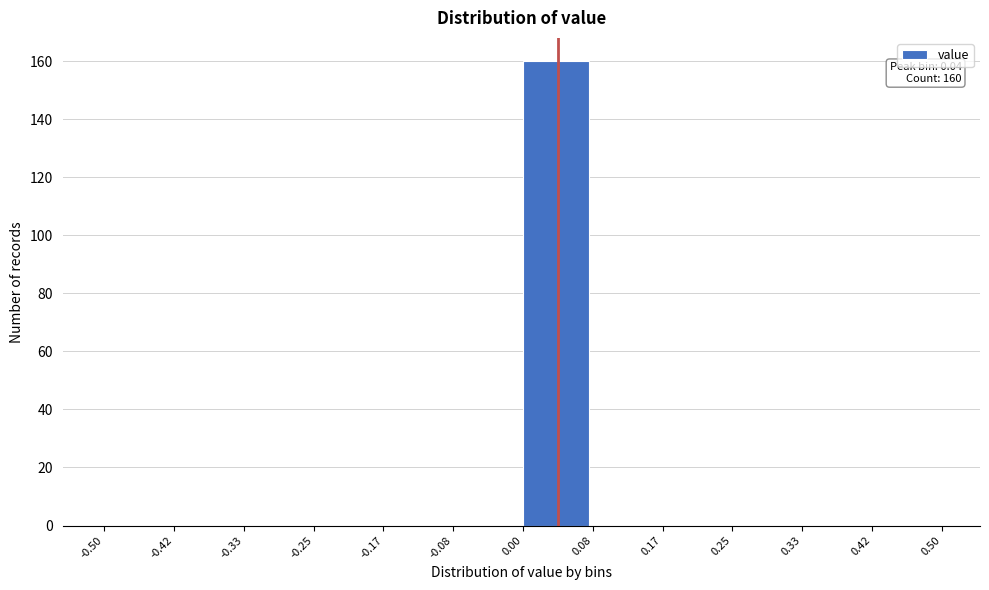

Which range on the x-axis has the tallest bar?

0.00 to 0.08